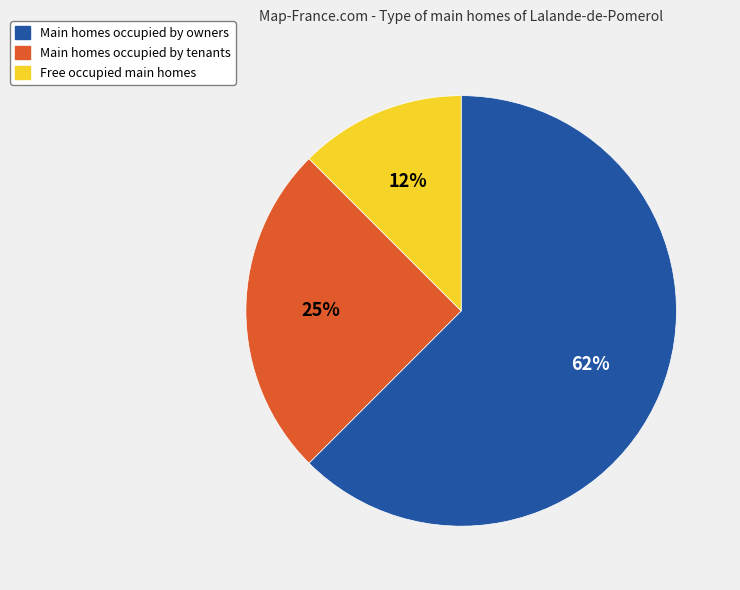

Is there a majority slice in this chart?

Yes